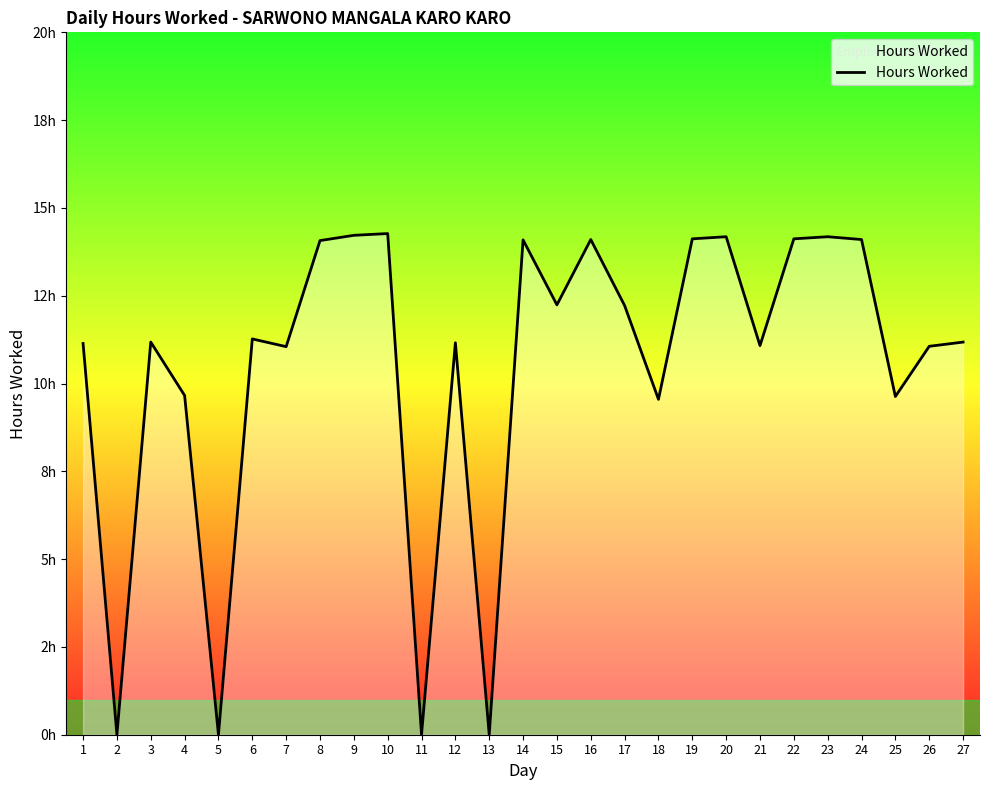

Does the chart display data point markers on the line(s)?

No